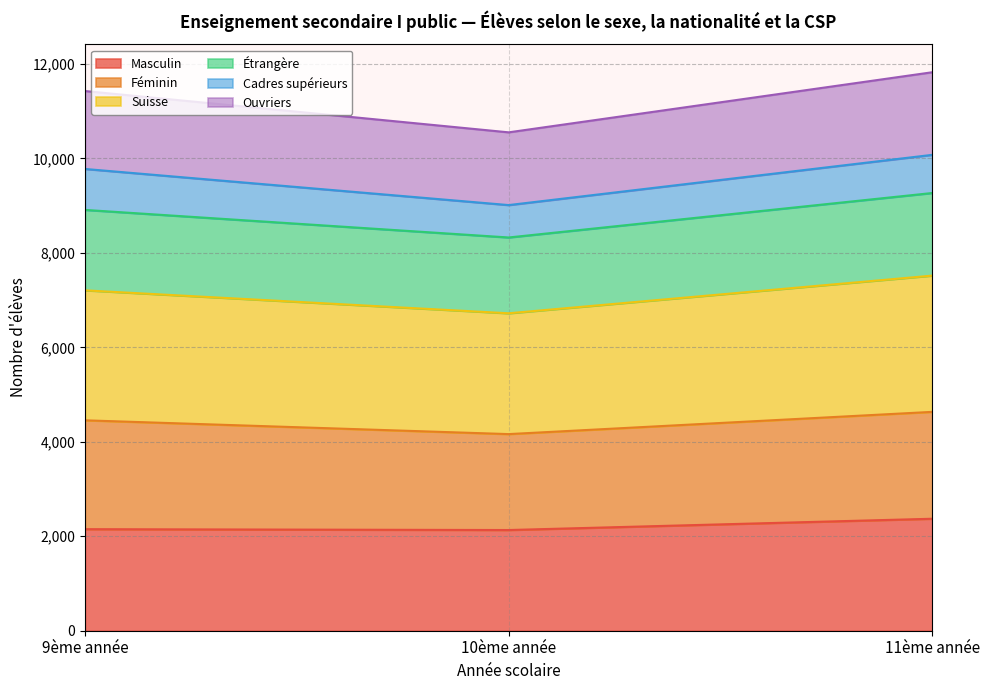

True or false: Masculin has a value of 2371 at 11ème année.

True